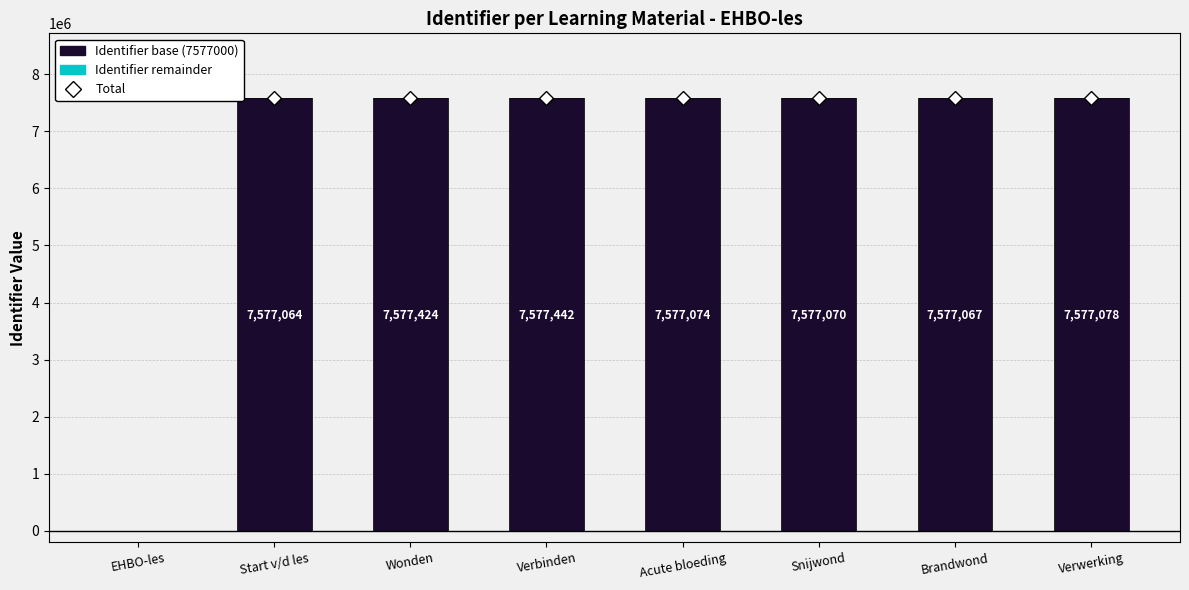

The value of Identifier base (7577000) at Snijwond is 7577000. True or false?

True